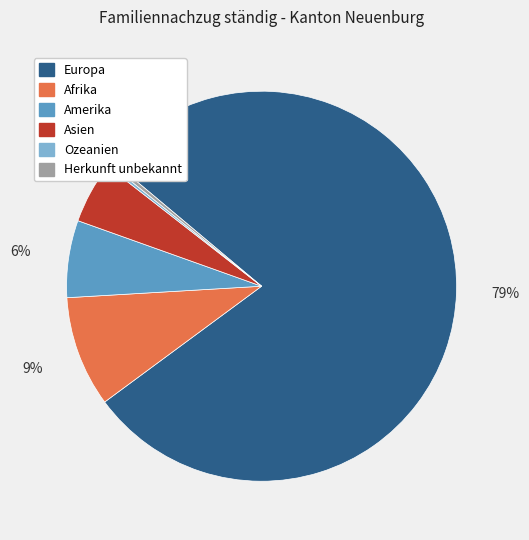

To the nearest percent, what is the difference between the Afrika and Asien slice percentages?

4%